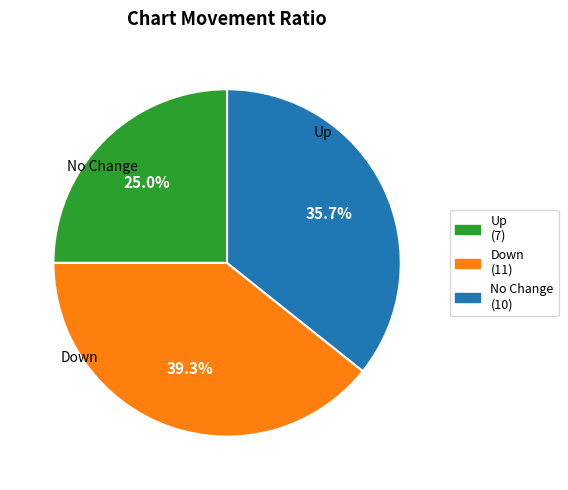

How many slices are in this pie chart?

3